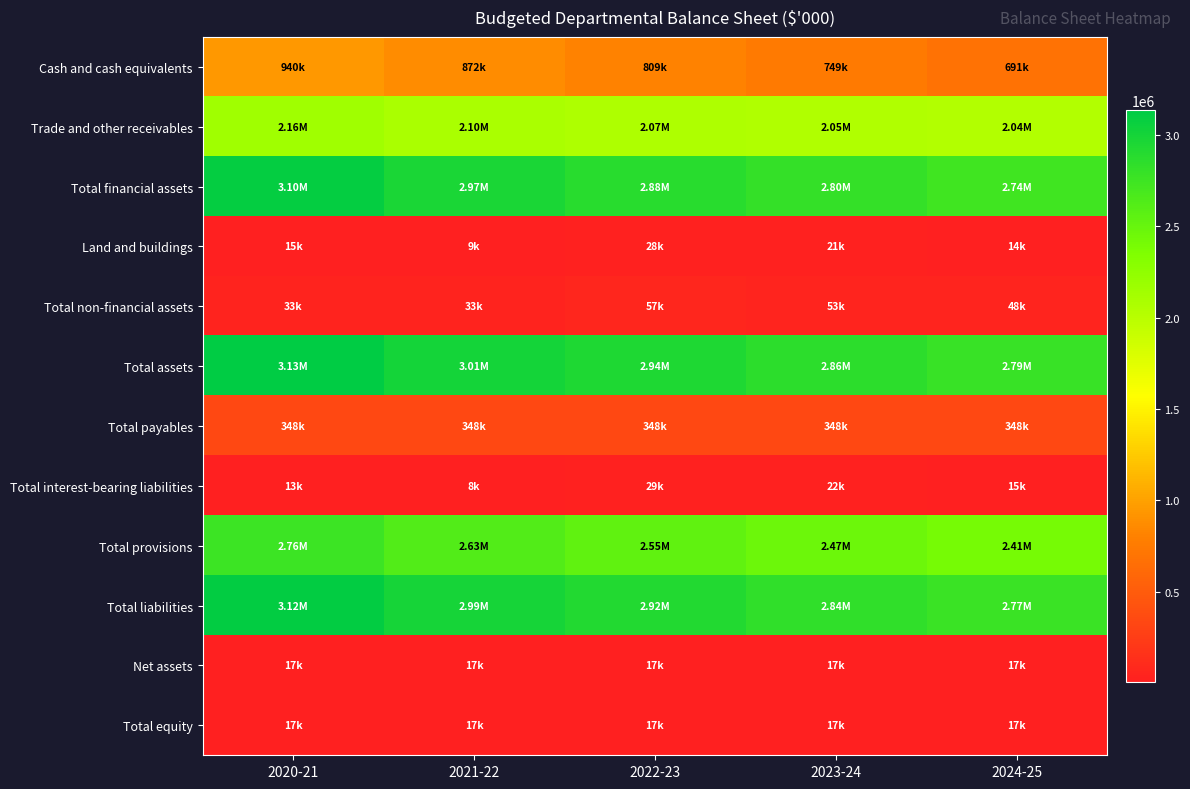

What is the difference between the highest and lowest values at 2022-23?

2923380